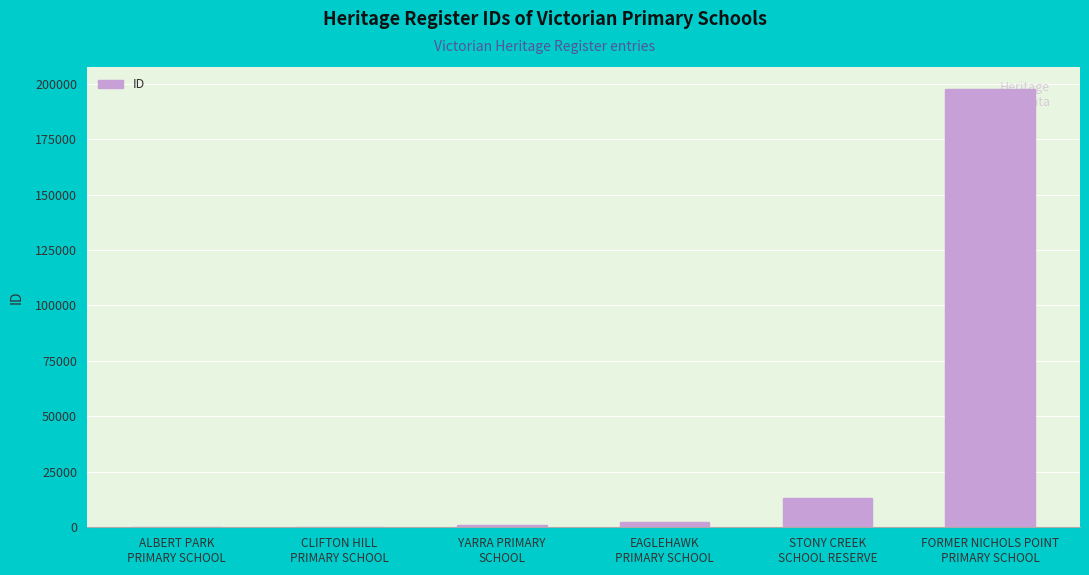

Which label corresponds to the largest value in the chart?

FORMER NICHOLS POINT
PRIMARY SCHOOL